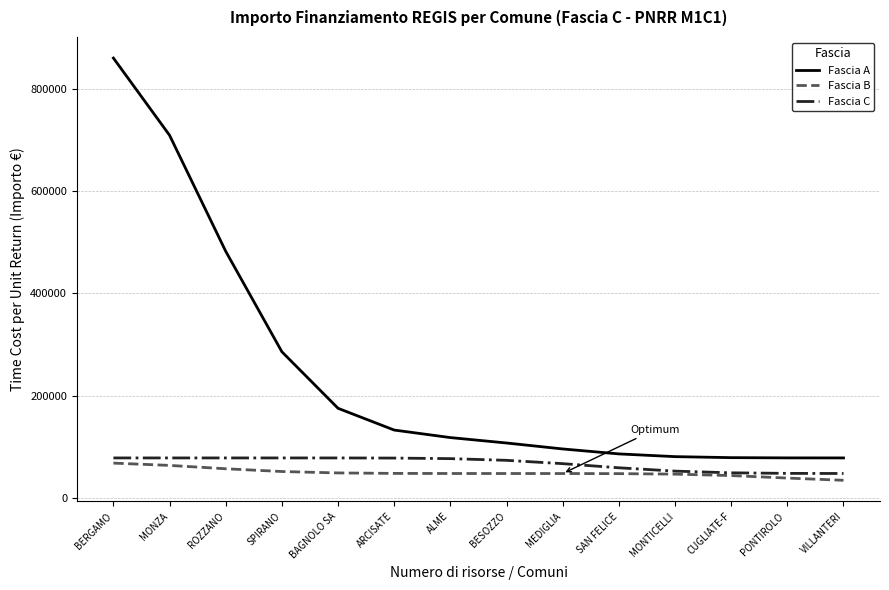

At which category is the sum across all series the highest?

BERGAMO